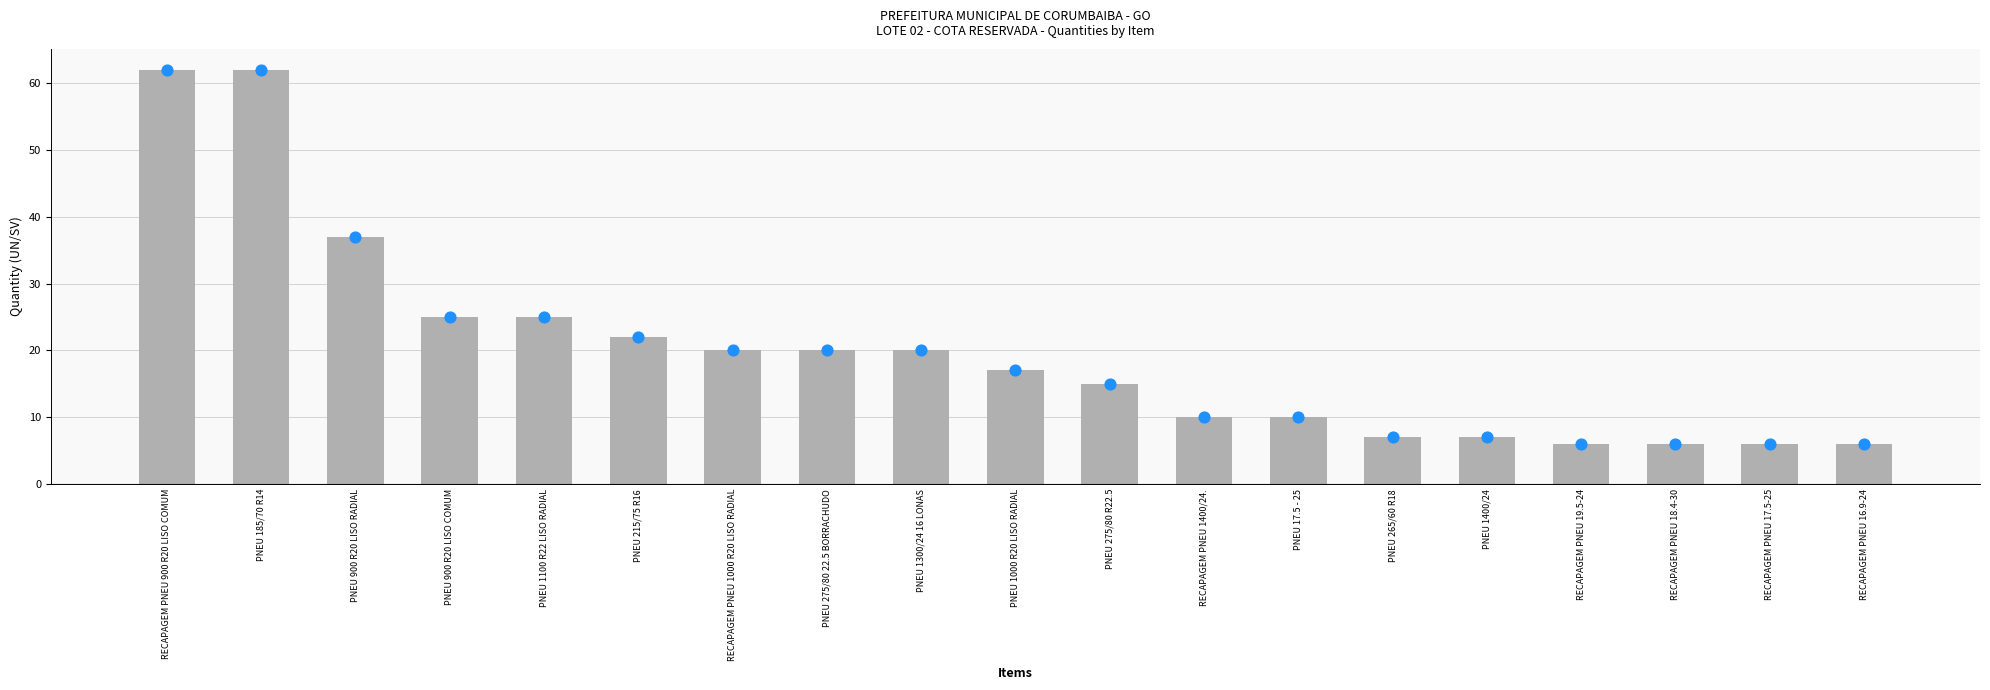

Which has a higher value, PNEU 900 R20 LISO COMUM or PNEU 1000 R20 LISO RADIAL?

PNEU 900 R20 LISO COMUM